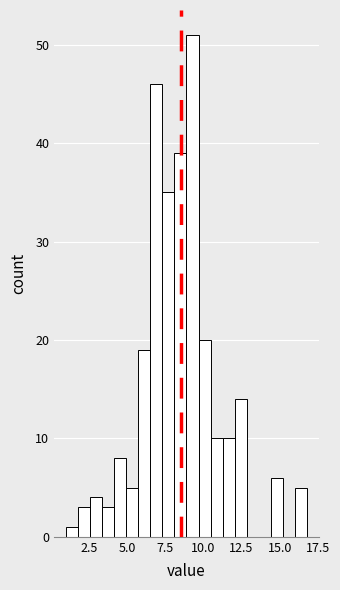

Around what value on the x-axis is the tallest bar? Give the approximate position of its centre, as read against the axis.

9.5